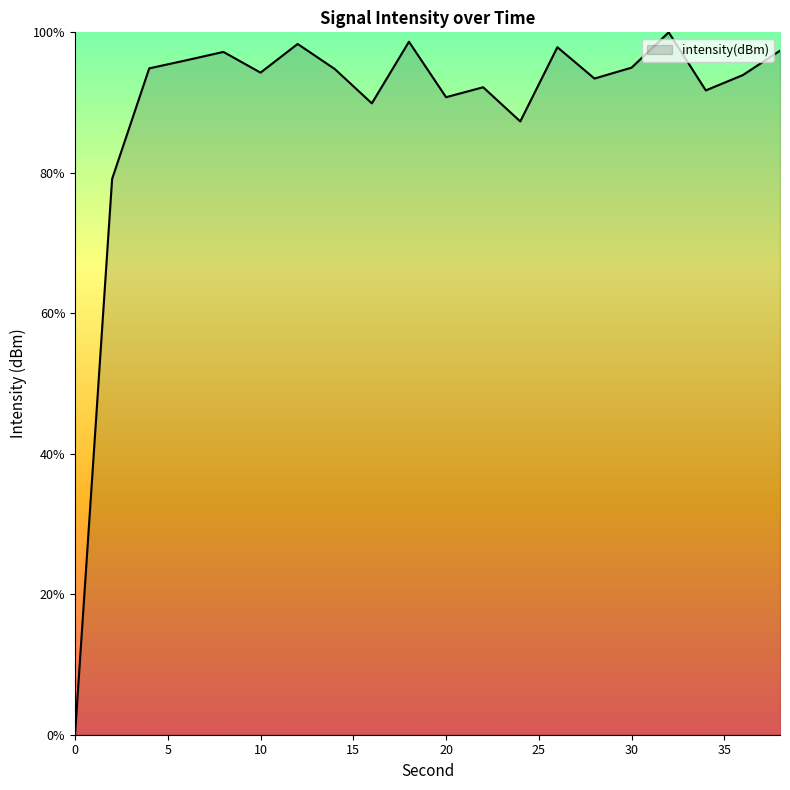

What is the difference between the maximum and minimum values?

100.0